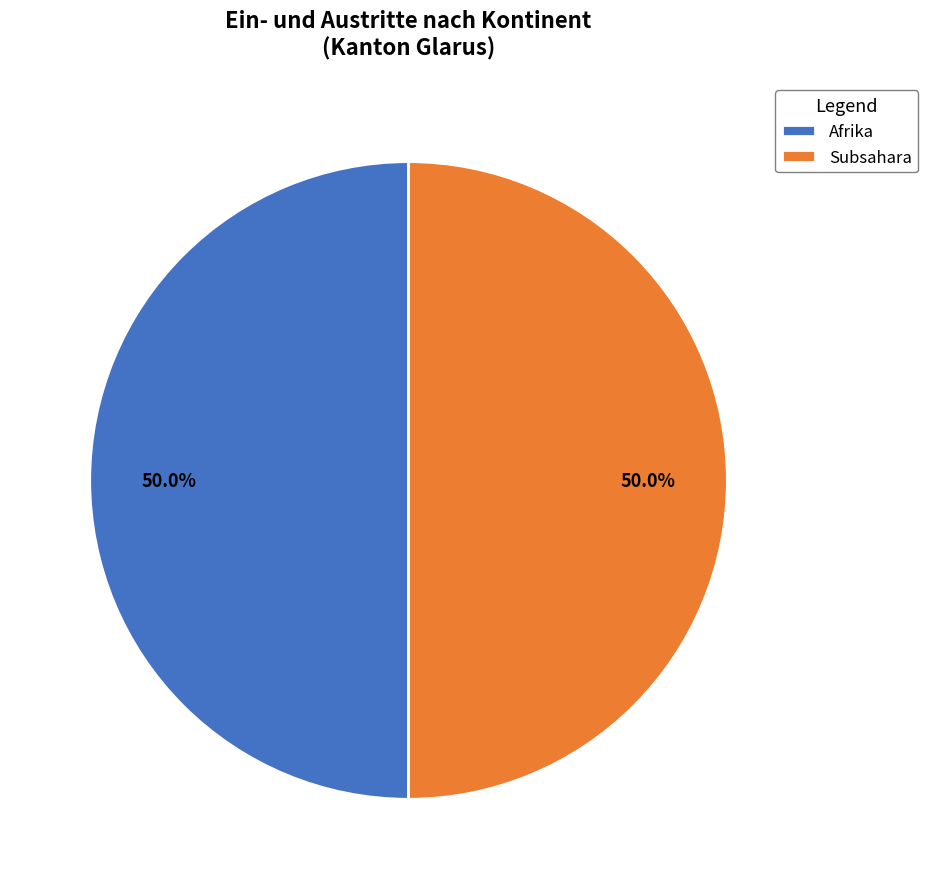

Is it true that Subsahara is 50% of the pie?

True